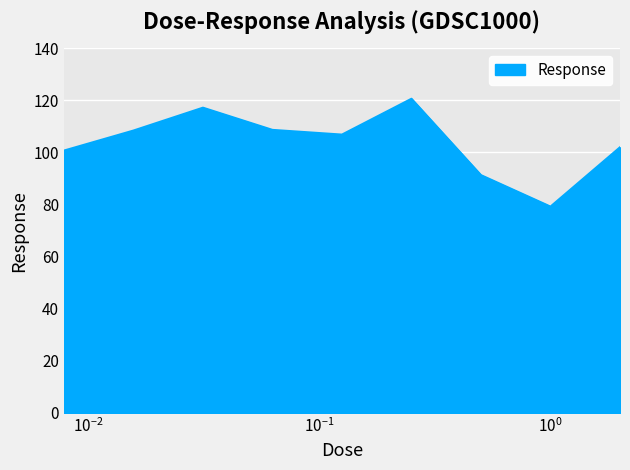

What is the maximum value shown in the chart?

120.6